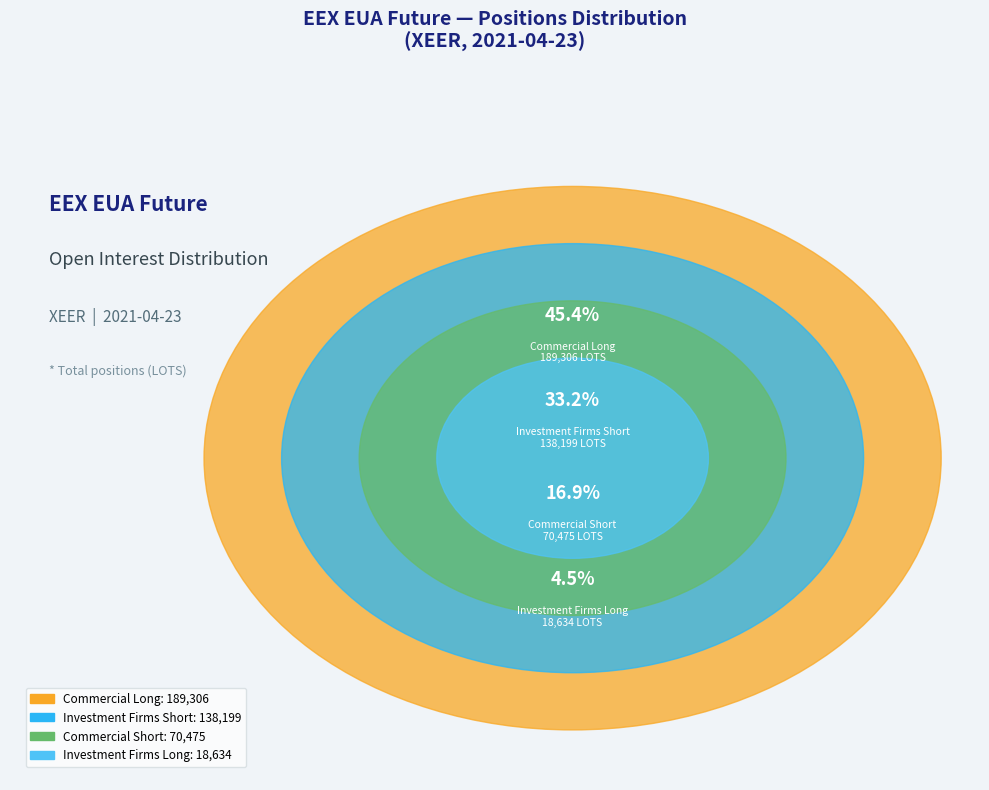

To the nearest percent, what percentage of the pie is Commercial Short?

17%